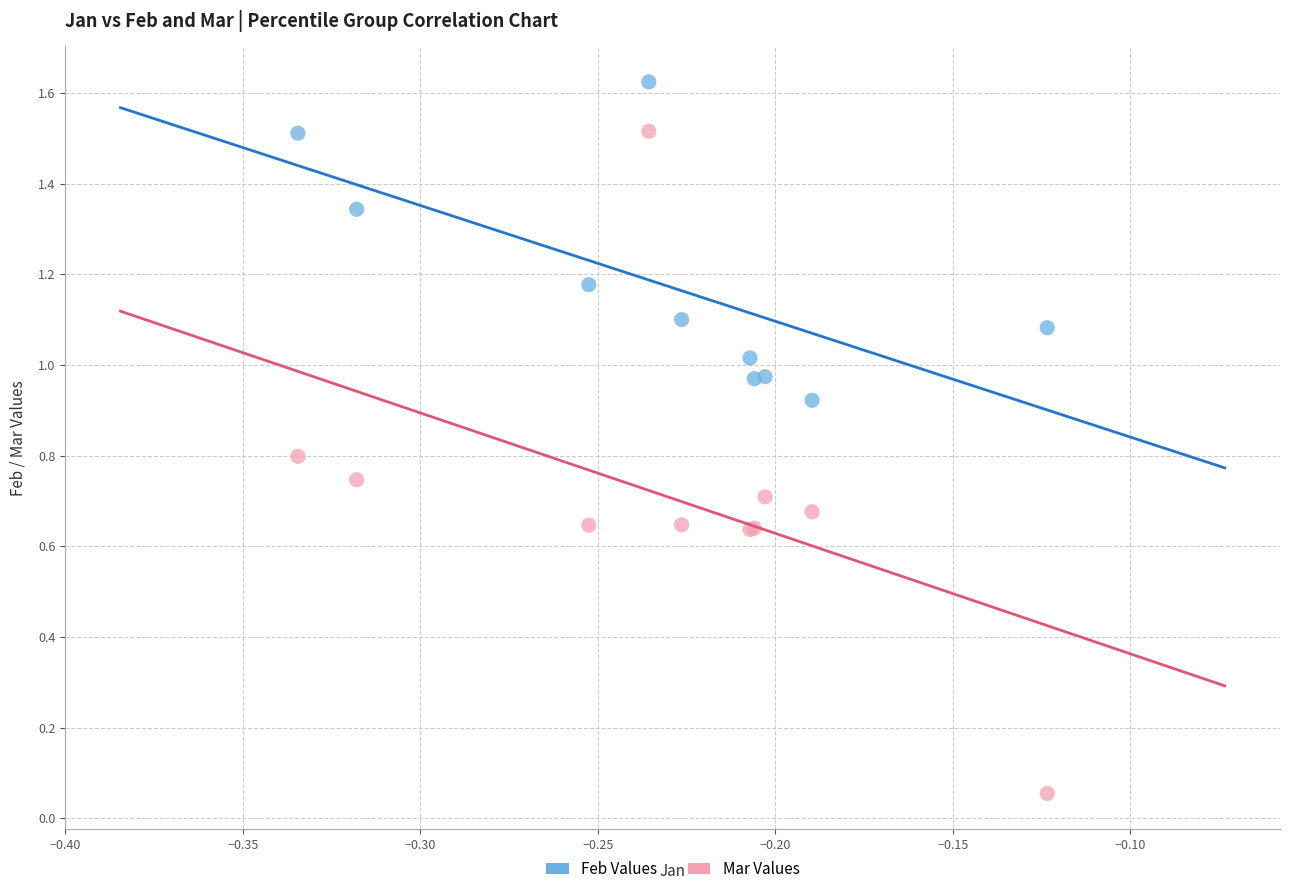

Which series has the widest spread of Y values?

Mar Values